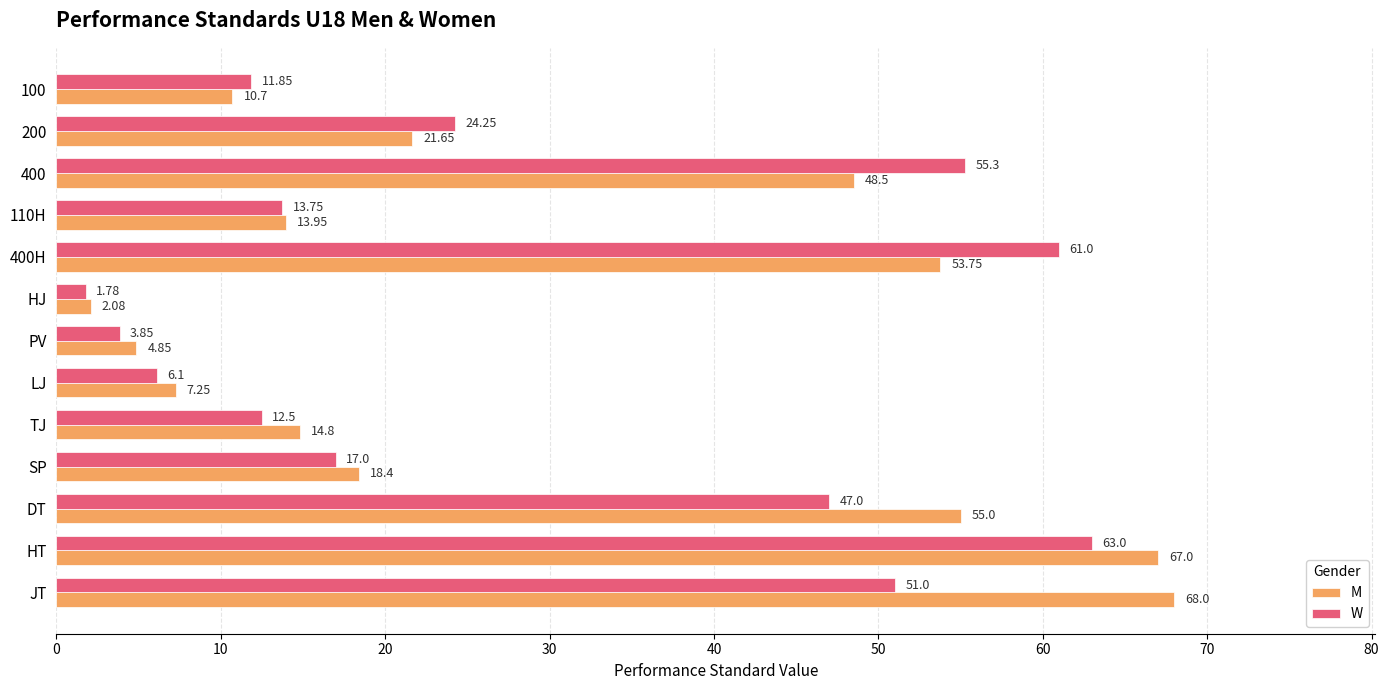

What are all the series names shown in the legend?

M, W